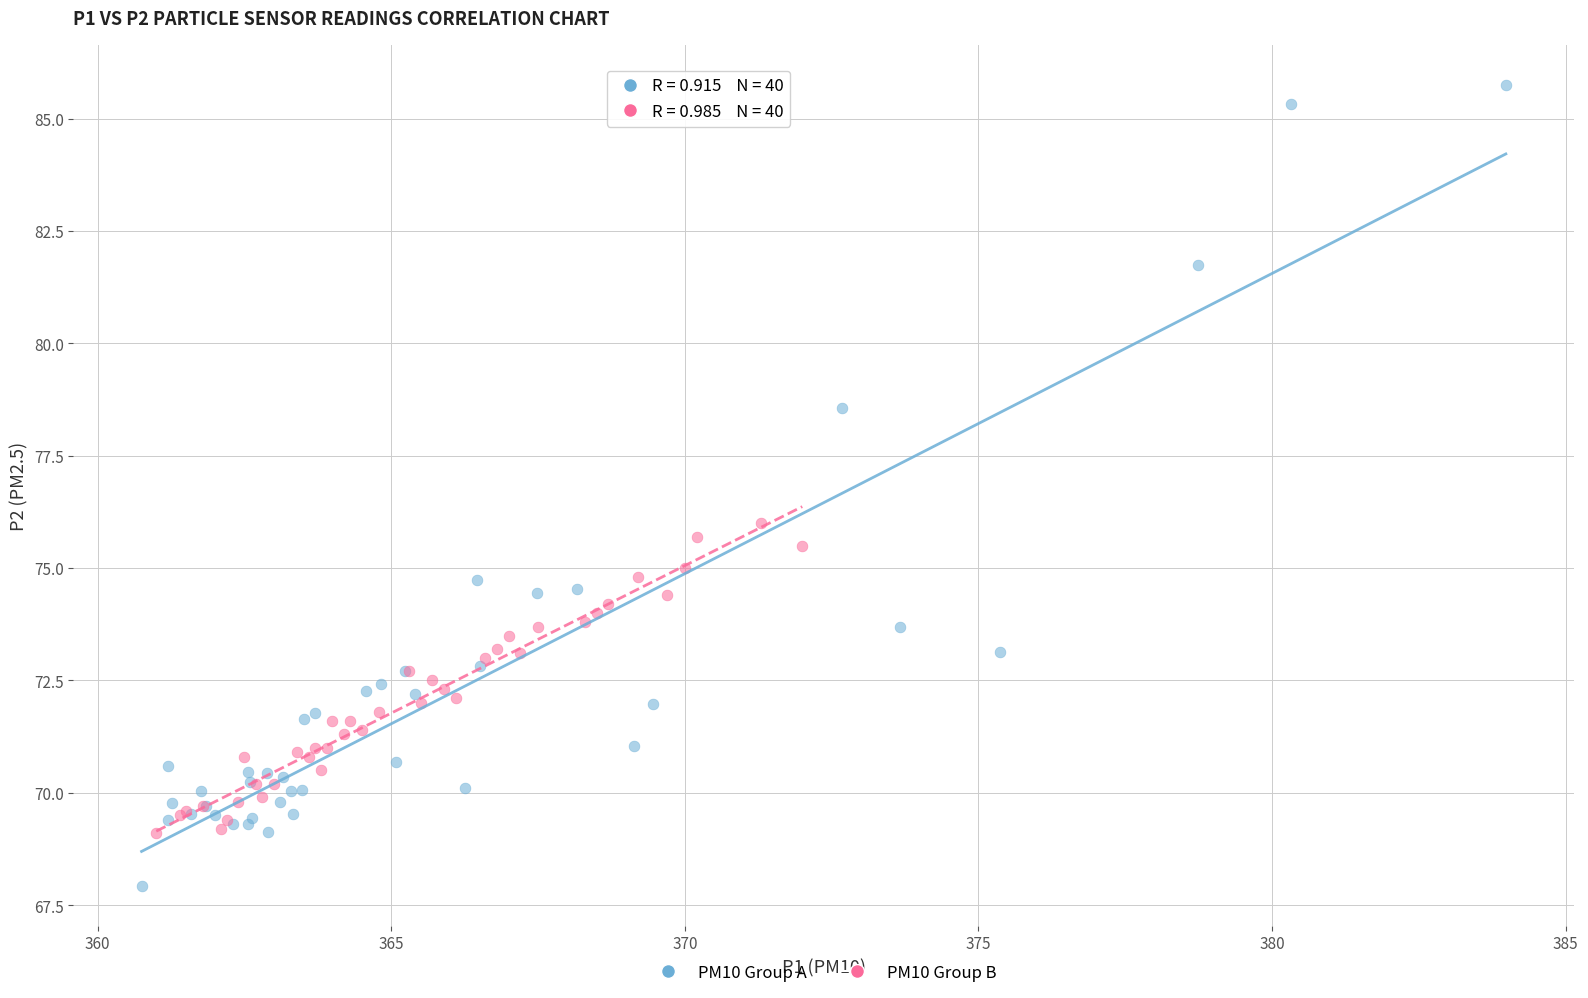

Which series has the widest spread of Y values?

PM10 Group A